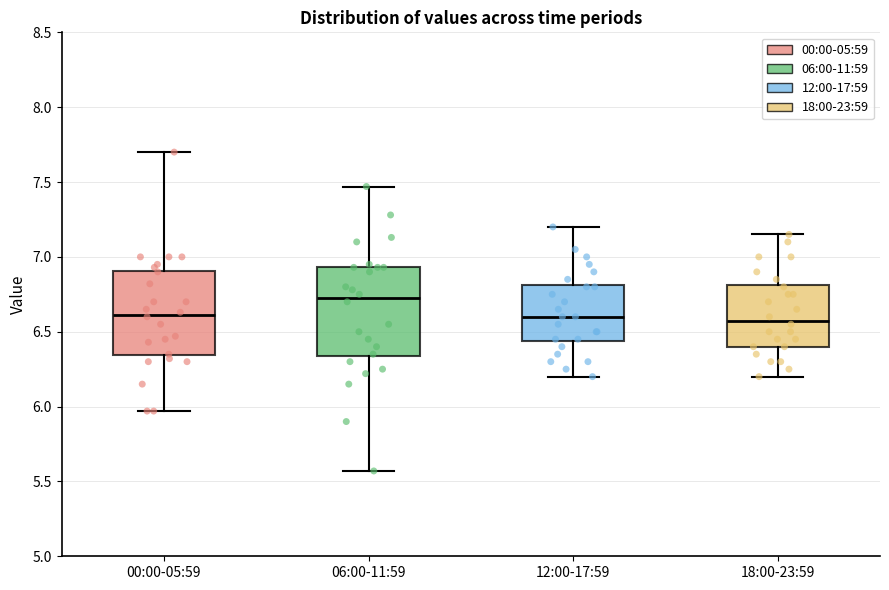

Reading left to right, transcribe this box plot: for each box, give where its median line is, the range the box spans, and where its two whiskers end, as read against the y-axis. The values are not printed on the chart, so give them approximately, as read against the axis.

00:00-05:59: median 6.60, box 6.35 to 6.90, whiskers 5.95 to 7.70
06:00-11:59: median 6.75, box 6.35 to 6.95, whiskers 5.55 to 7.45
12:00-17:59: median 6.60, box 6.45 to 6.80, whiskers 6.20 to 7.20
18:00-23:59: median 6.60, box 6.40 to 6.80, whiskers 6.20 to 7.15